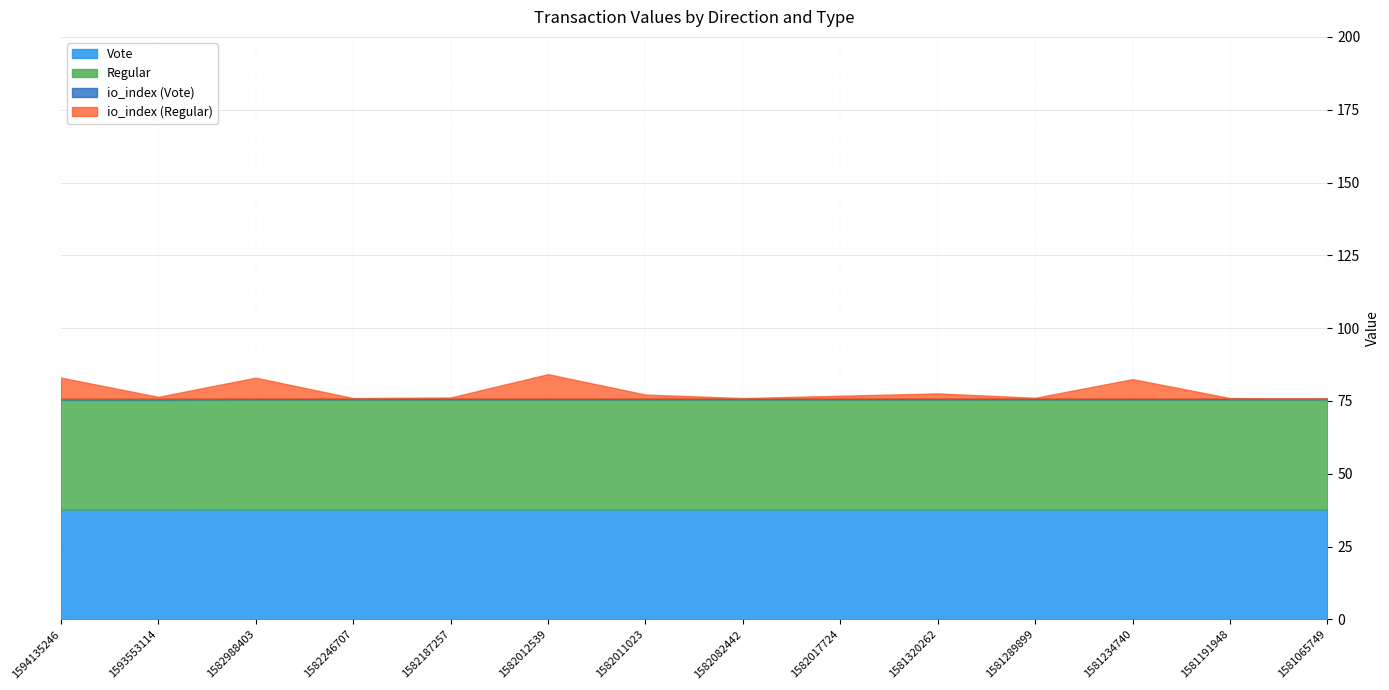

Does the chart have visible grid lines?

Yes